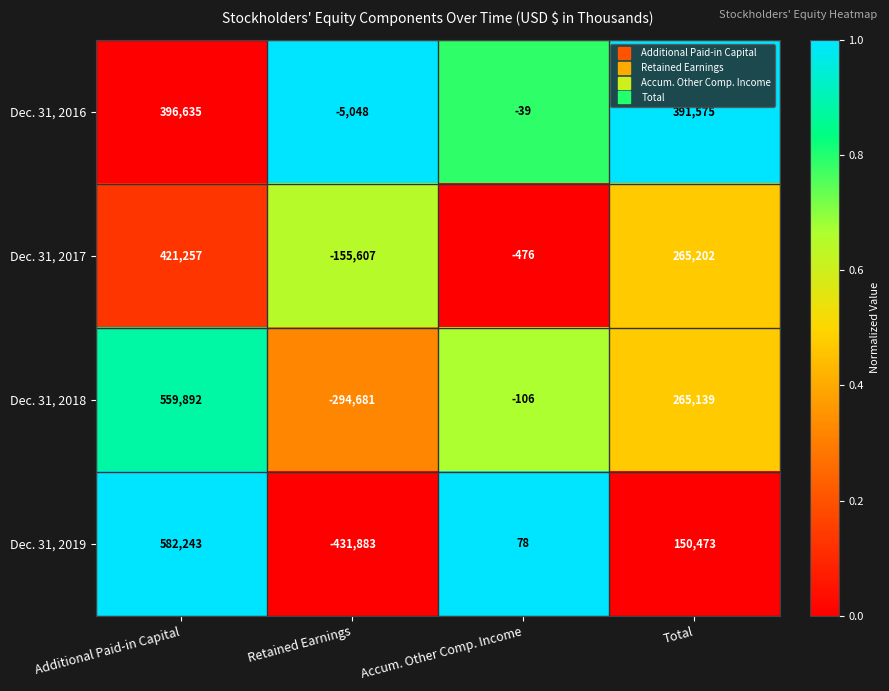

What is the sum of all Dec. 31, 2017 values?

530376